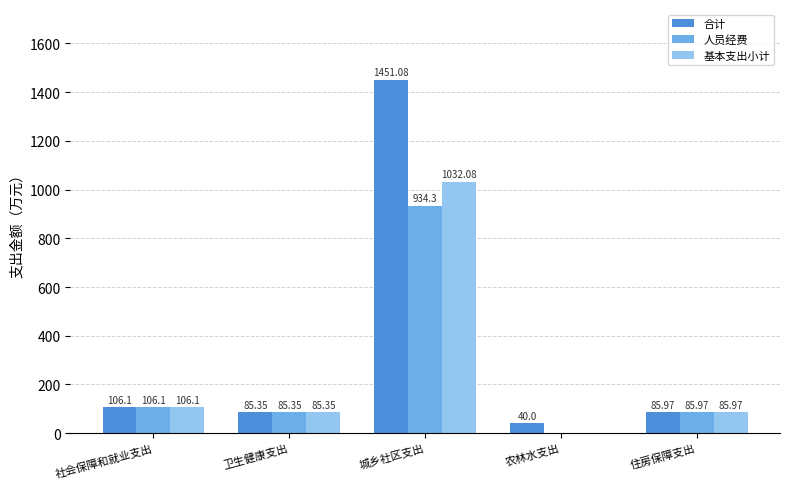

Is the value of 合计 at 城乡社区支出 greater than the value of 基本支出小计 at 社会保障和就业支出?

Yes